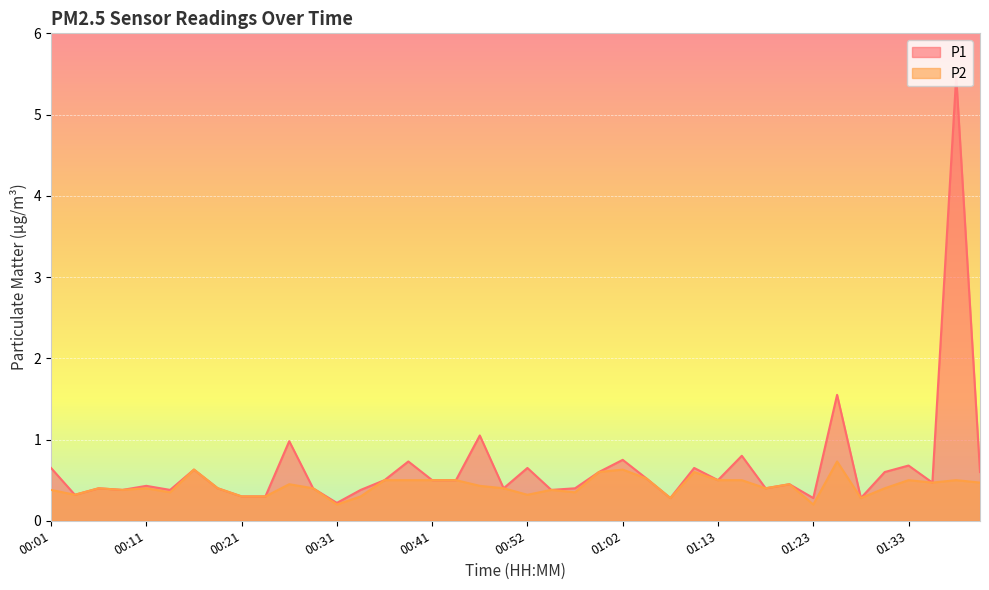

True or false: P1 and P2 cross at least once.

False